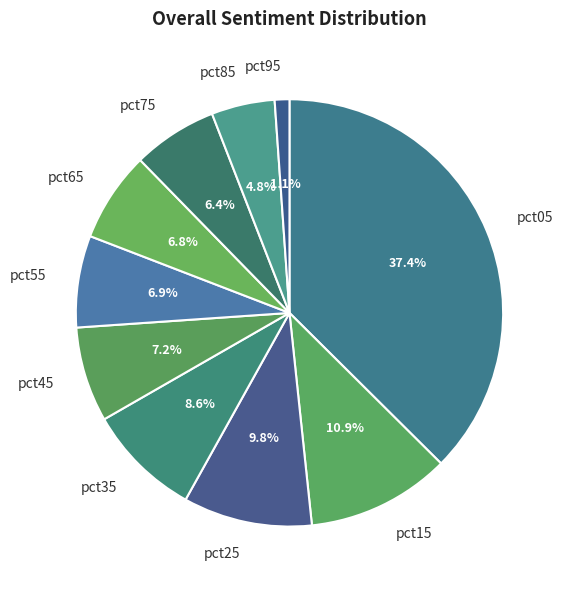

Combined, do pct05 and pct15 account for over 50%?

No